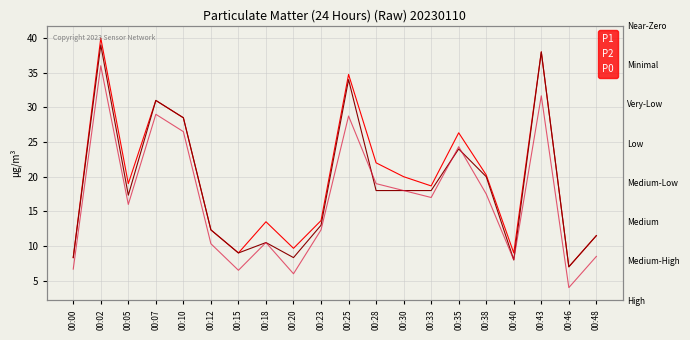

What is the value of the P2 point at the 7th from the left?

9.0